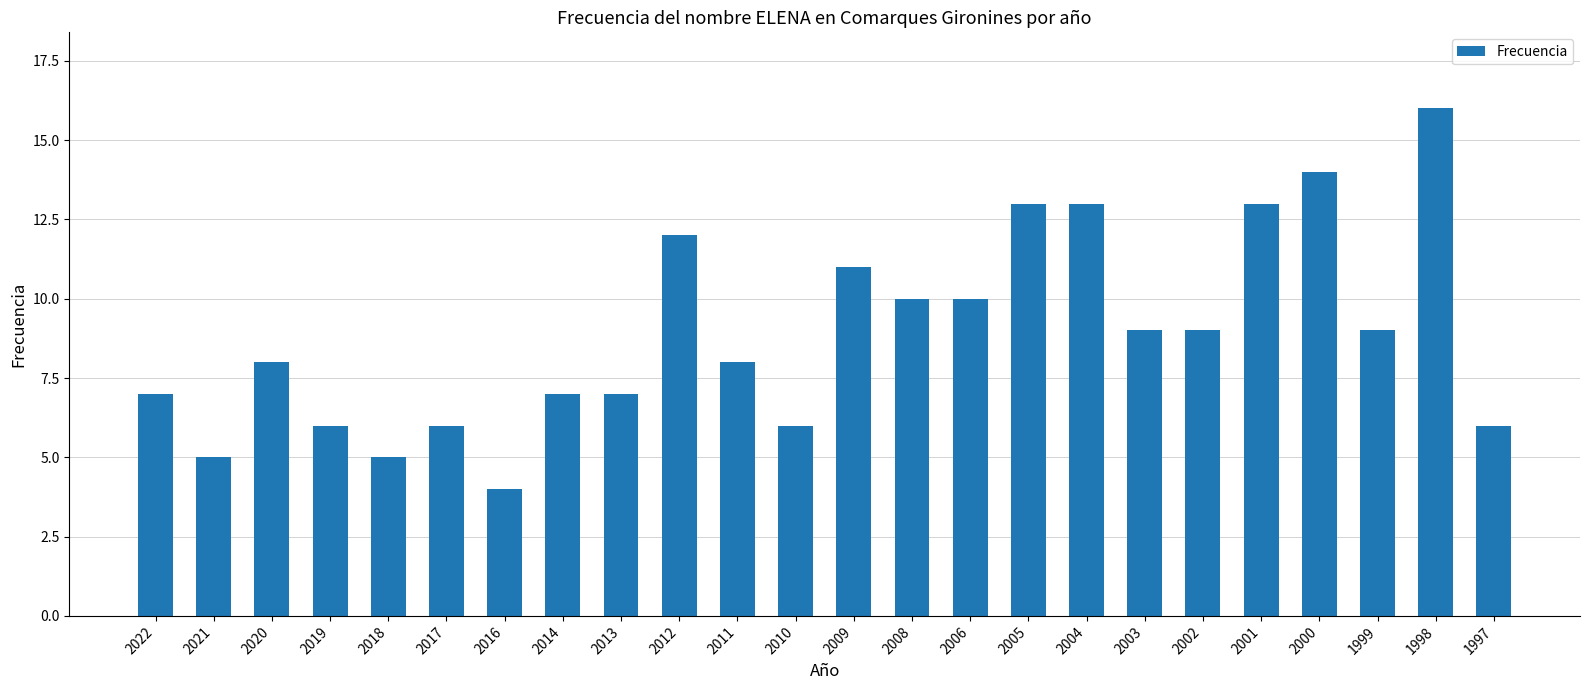

Reading left to right, what are all the values shown in this chart?

7	5	8	6	5	6	4	7	7	12	8	6	11	10	10	13	13	9	9	13	14	9	16	6